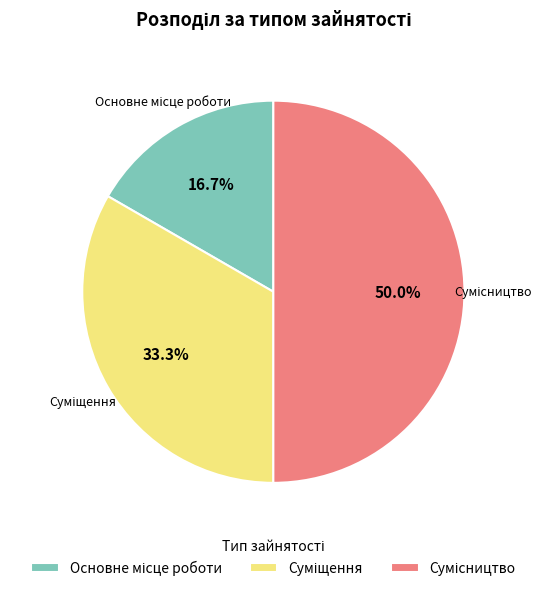

Approximately how many times larger is the value at Основне місце роботи compared to Сумісництво?

0.3